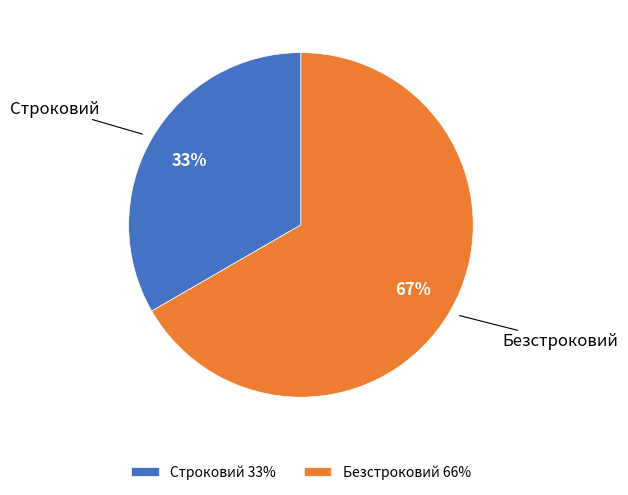

Approximately how many times larger is the value at Строковий 33% compared to Безстроковий 66%?

0.5